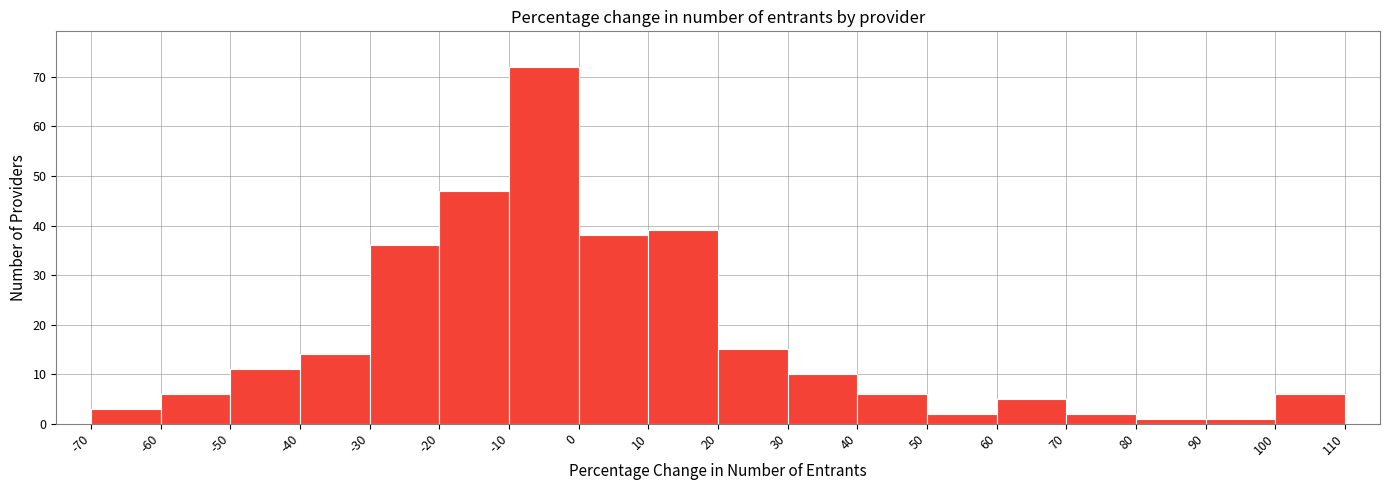

How tall is the bar that spans 60 to 70 on the x-axis? The values are not printed on the chart, so give them approximately, as read against the axis.

5